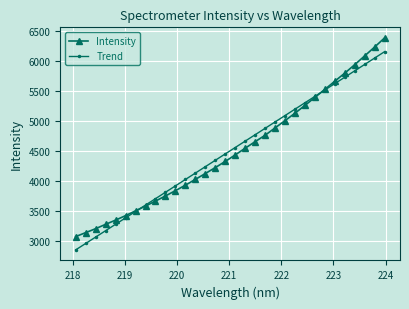

Which series has the largest range (max minus min)?

Intensity